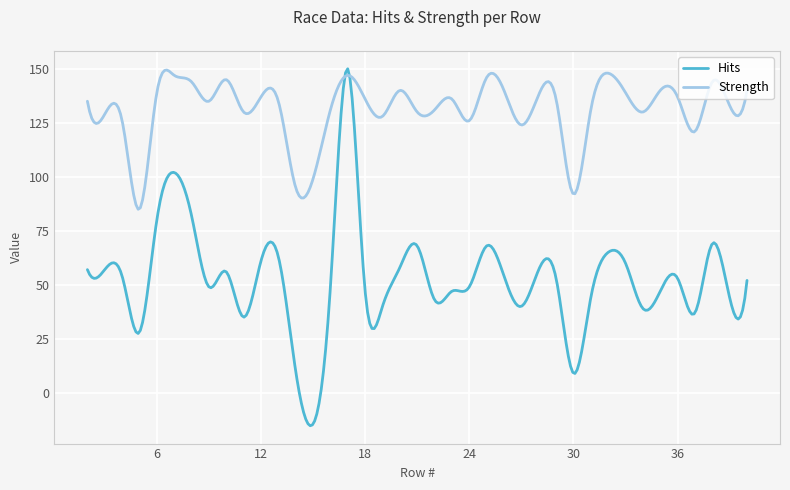

What is the minimum value shown in the chart?

-15.3